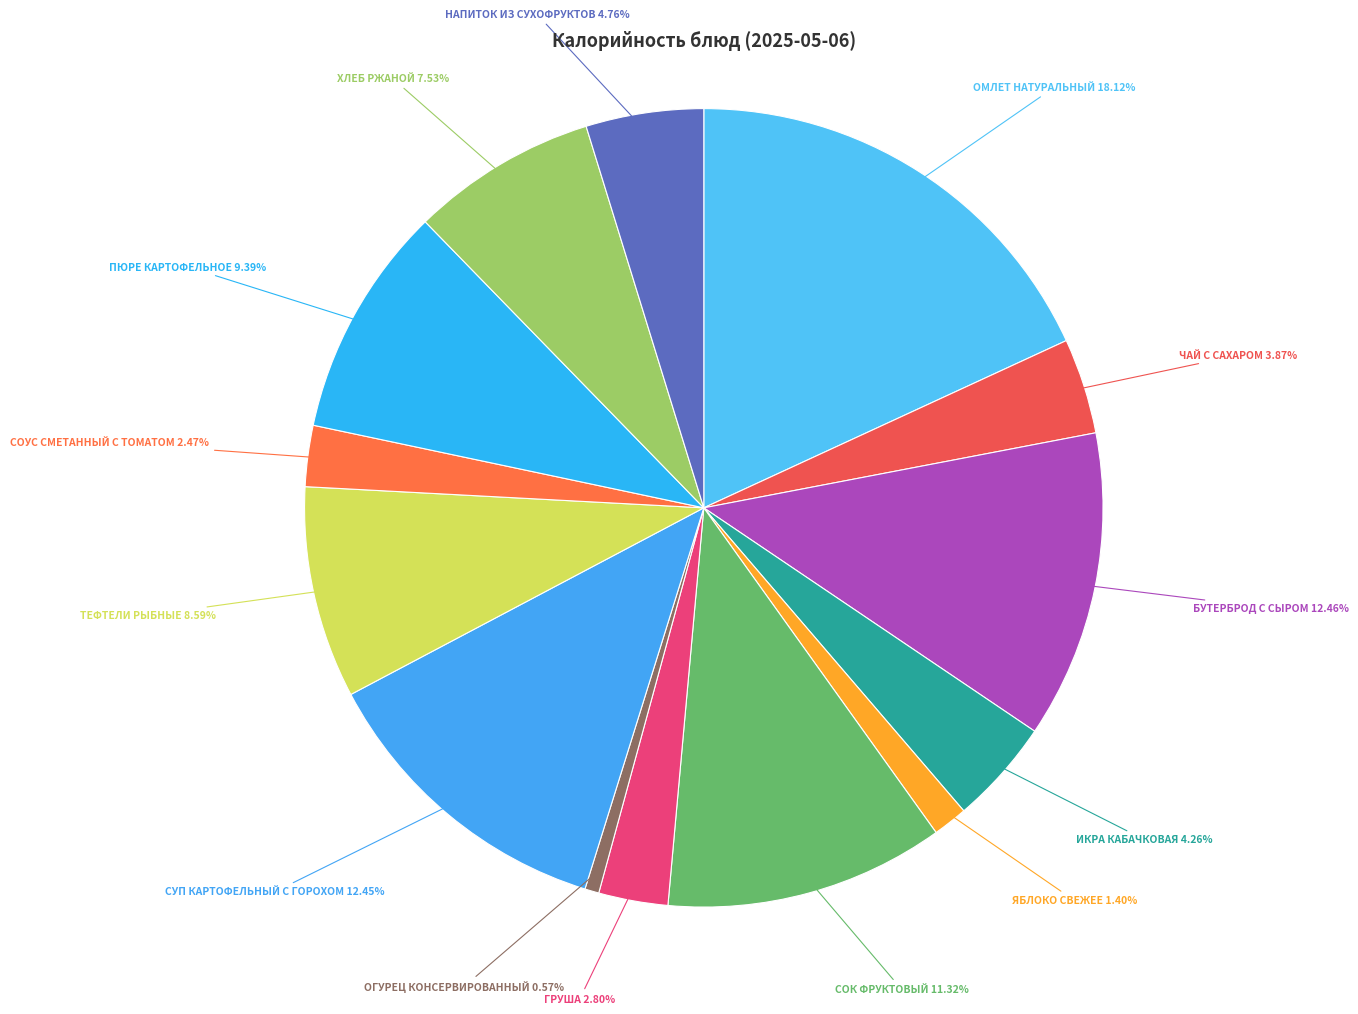

To the nearest percent, what is the average slice percentage?

7%